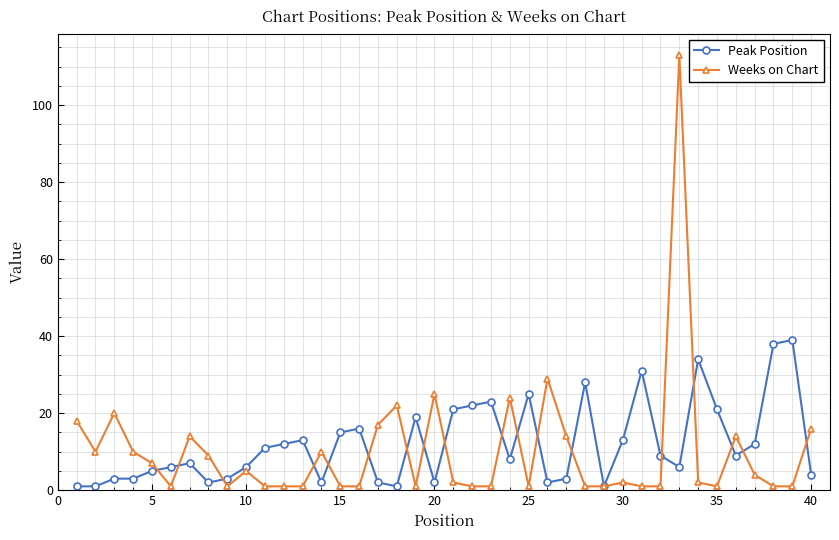

What is the maximum value for Peak Position?

39